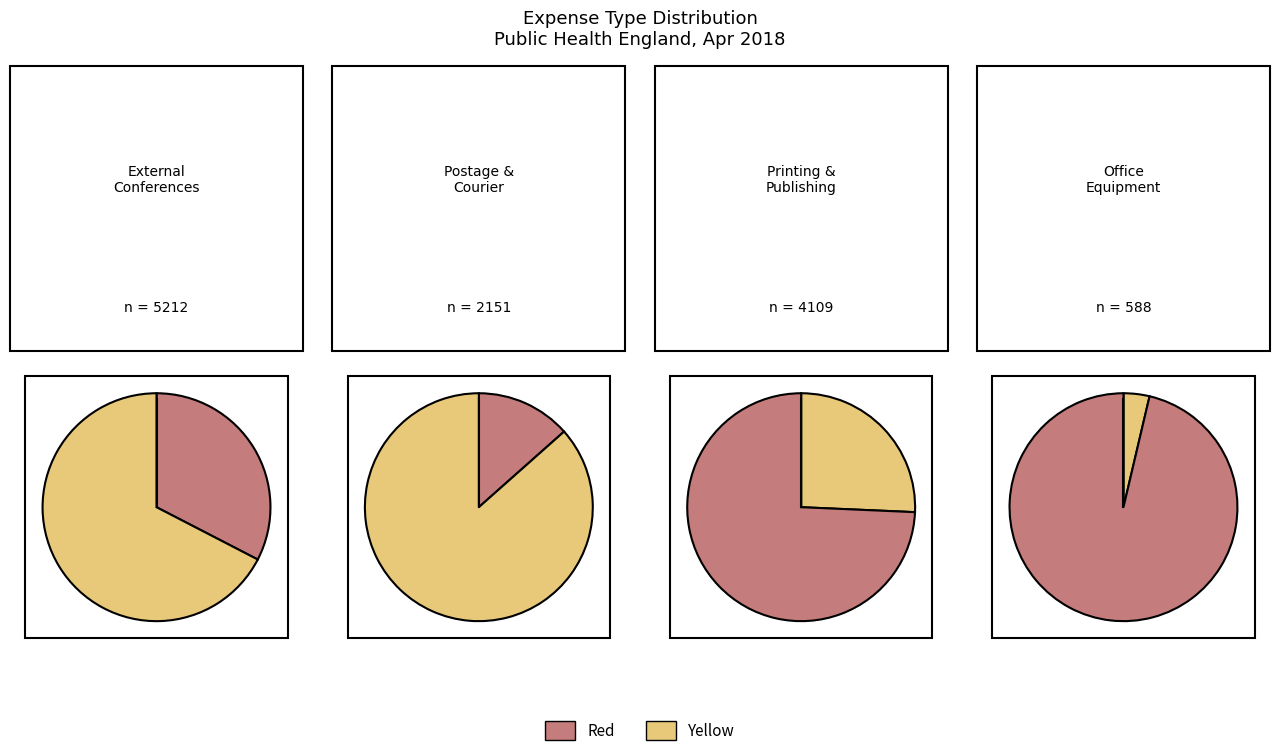

Is Office Equipment Under £5k the majority of the pie?

No